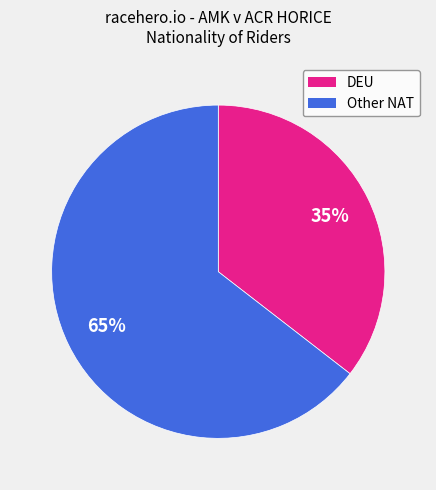

Does any single category account for the majority?

Yes